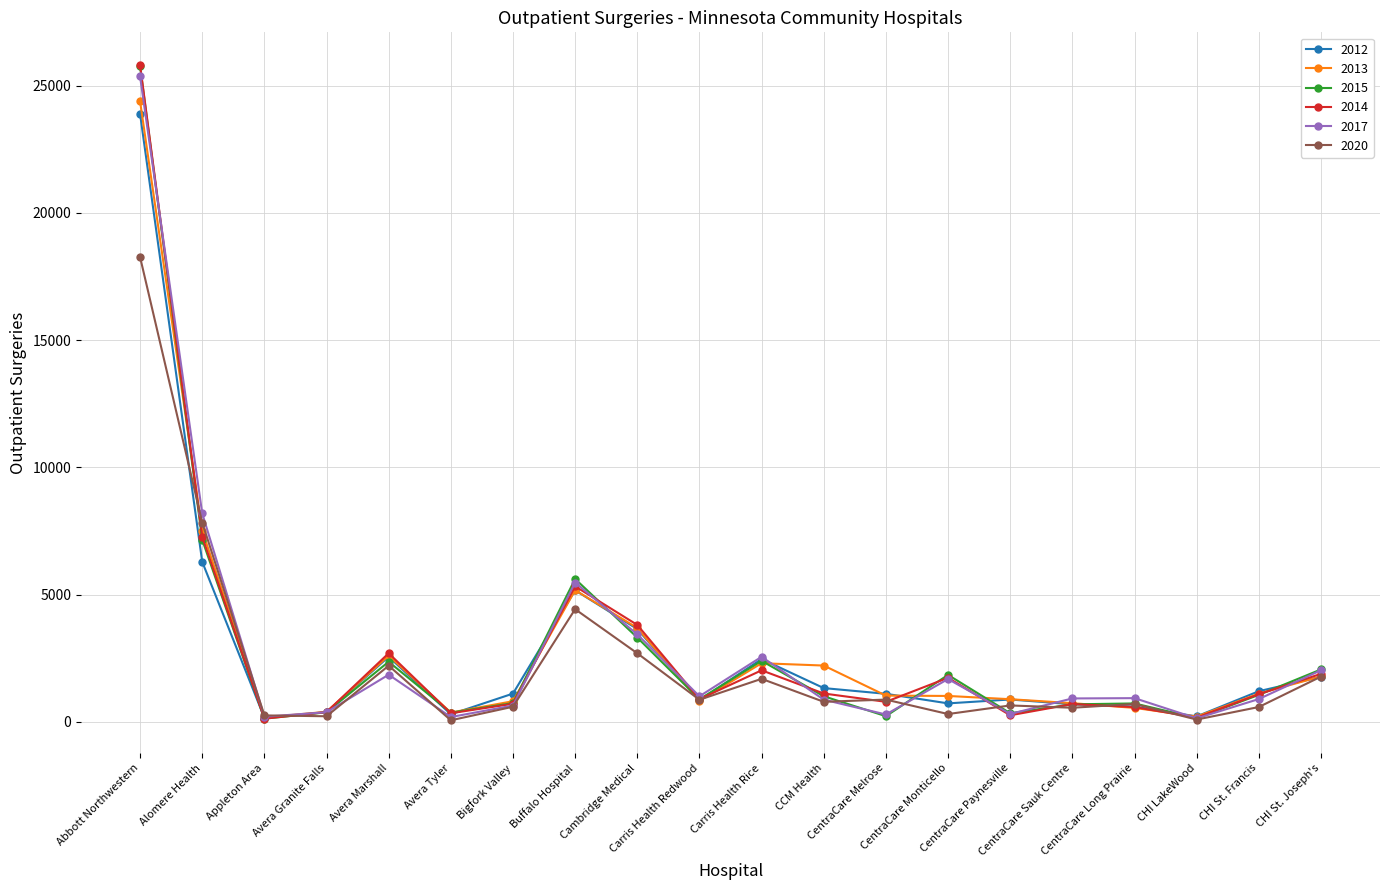

What is the difference between the highest and lowest values at Carris Health Redwood?

179